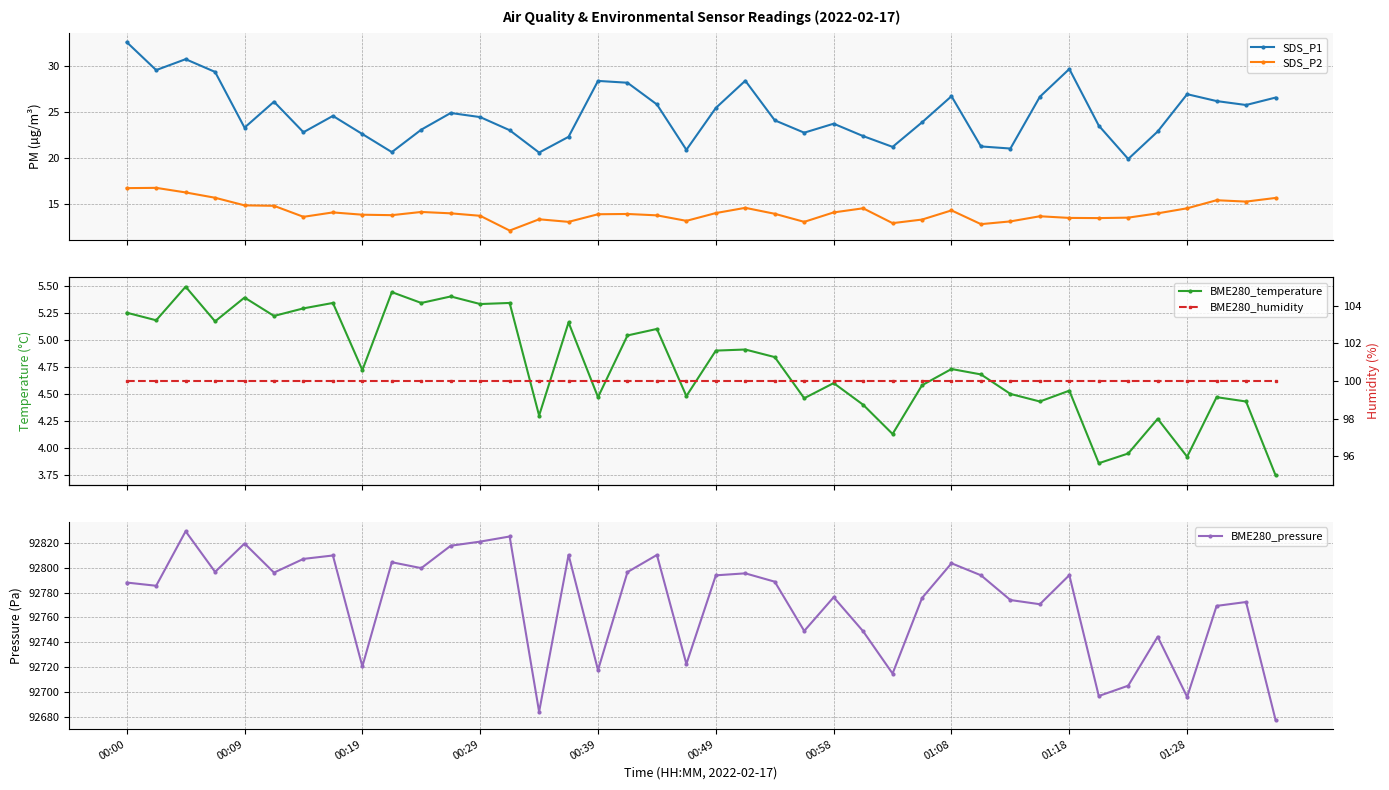

True or false: SDS_P1 and SDS_P2 cross at least once.

False